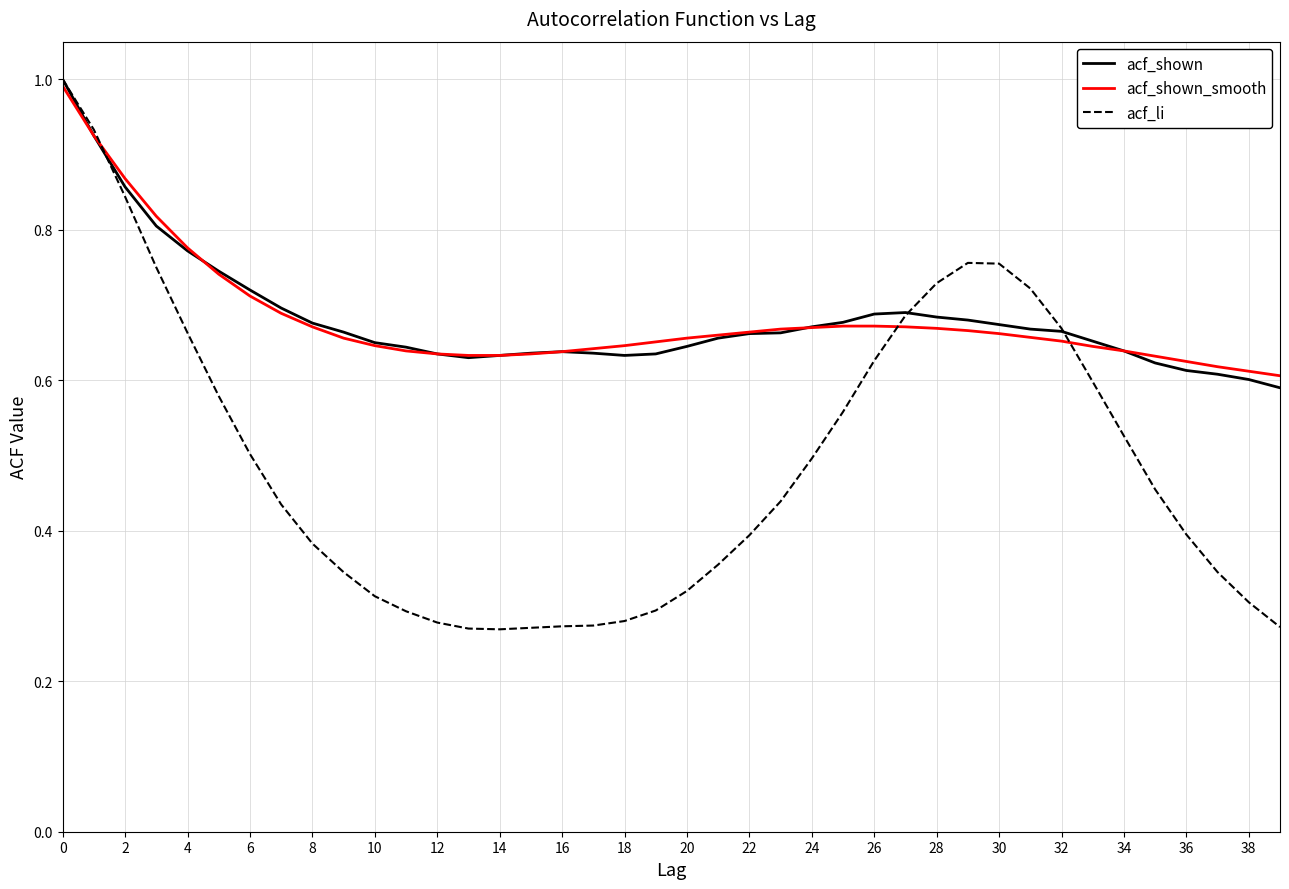

What is the maximum value for acf_li?

1.0